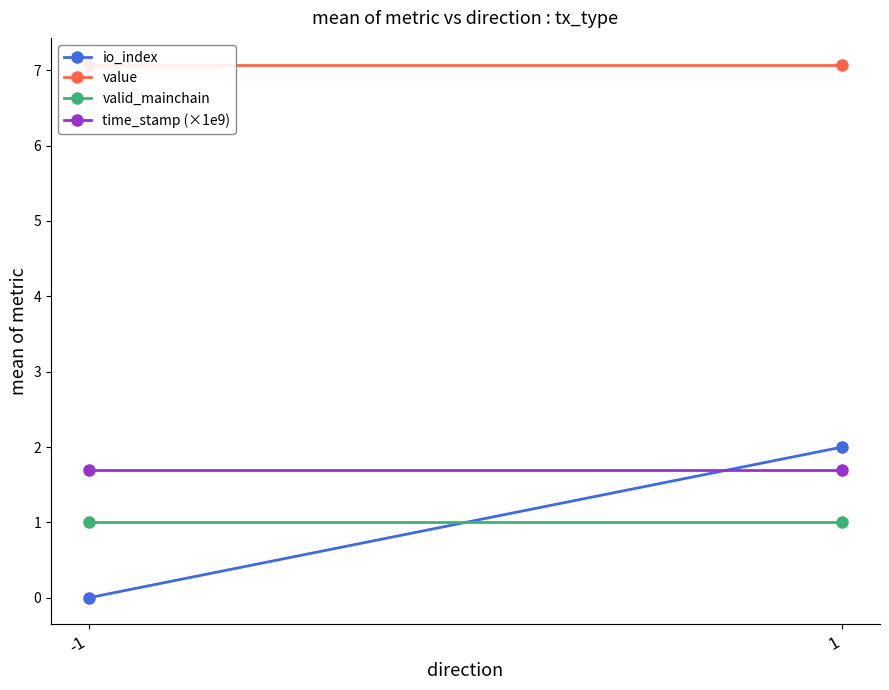

Rank the categories by time_stamp (×1e9) value from lowest to highest.

1, -1